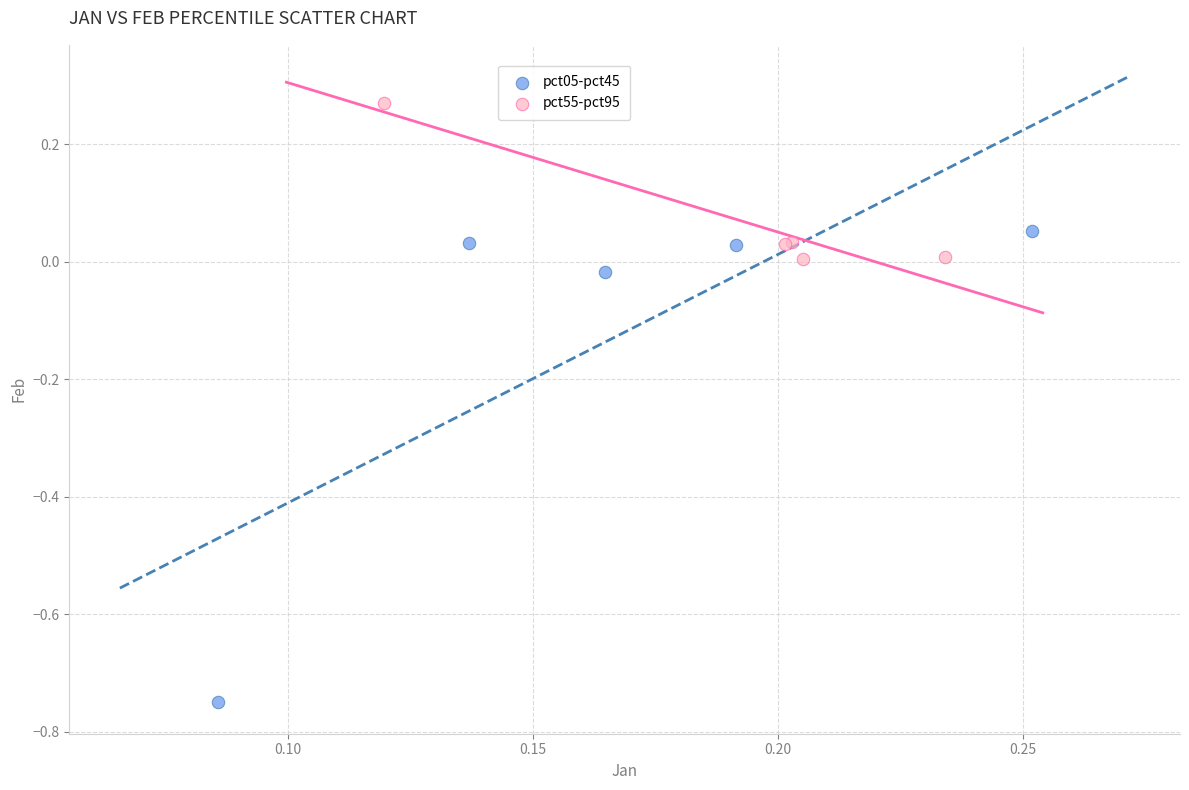

What are all the series names shown in the legend?

pct05-pct45, pct55-pct95